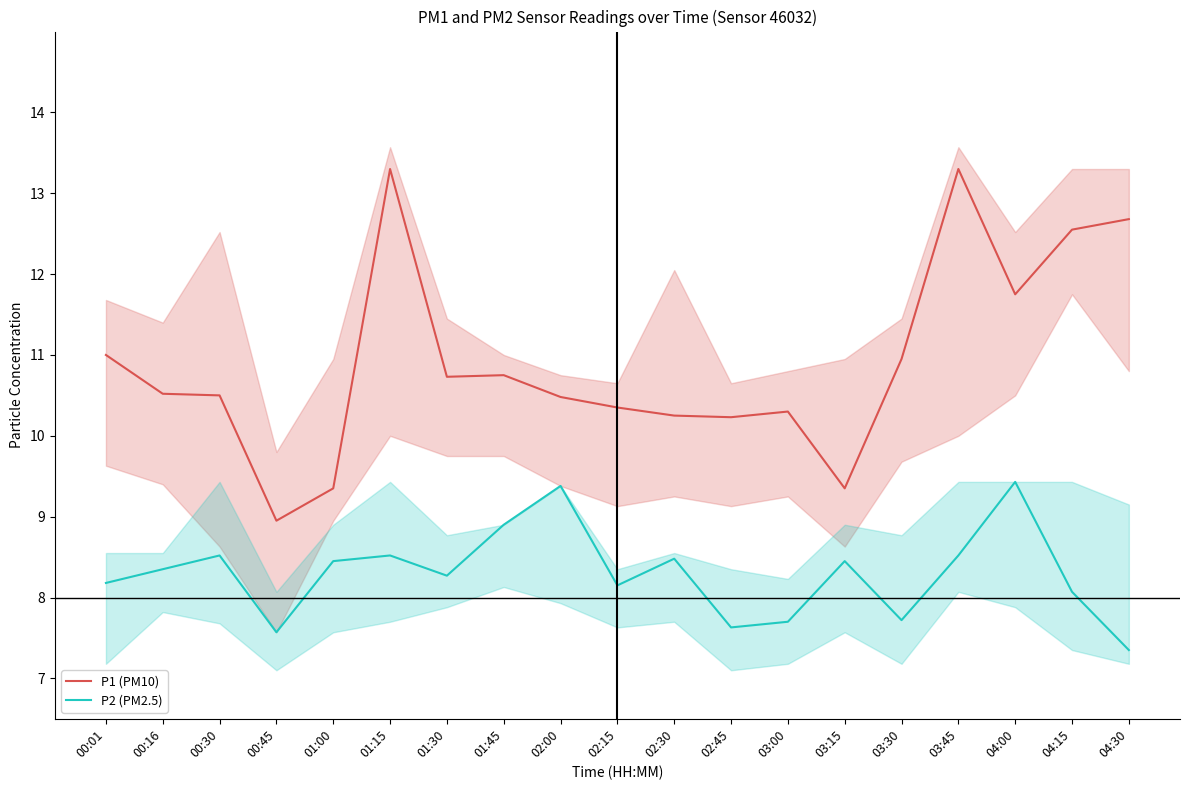

What are all the series names shown in the legend?

P1 (PM10), P2 (PM2.5)